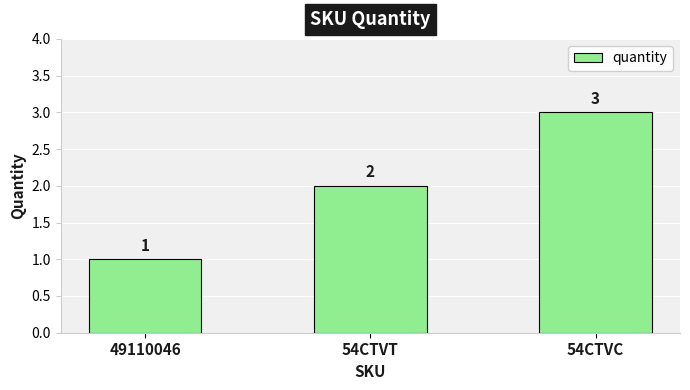

What is the label of the 1st bar from the left?

49110046